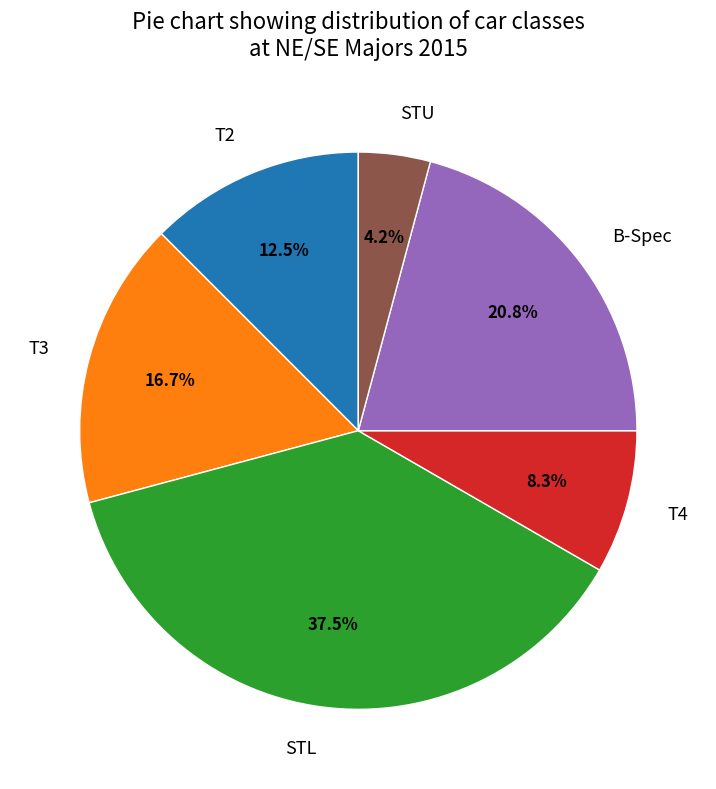

Which slice is the largest?

STL